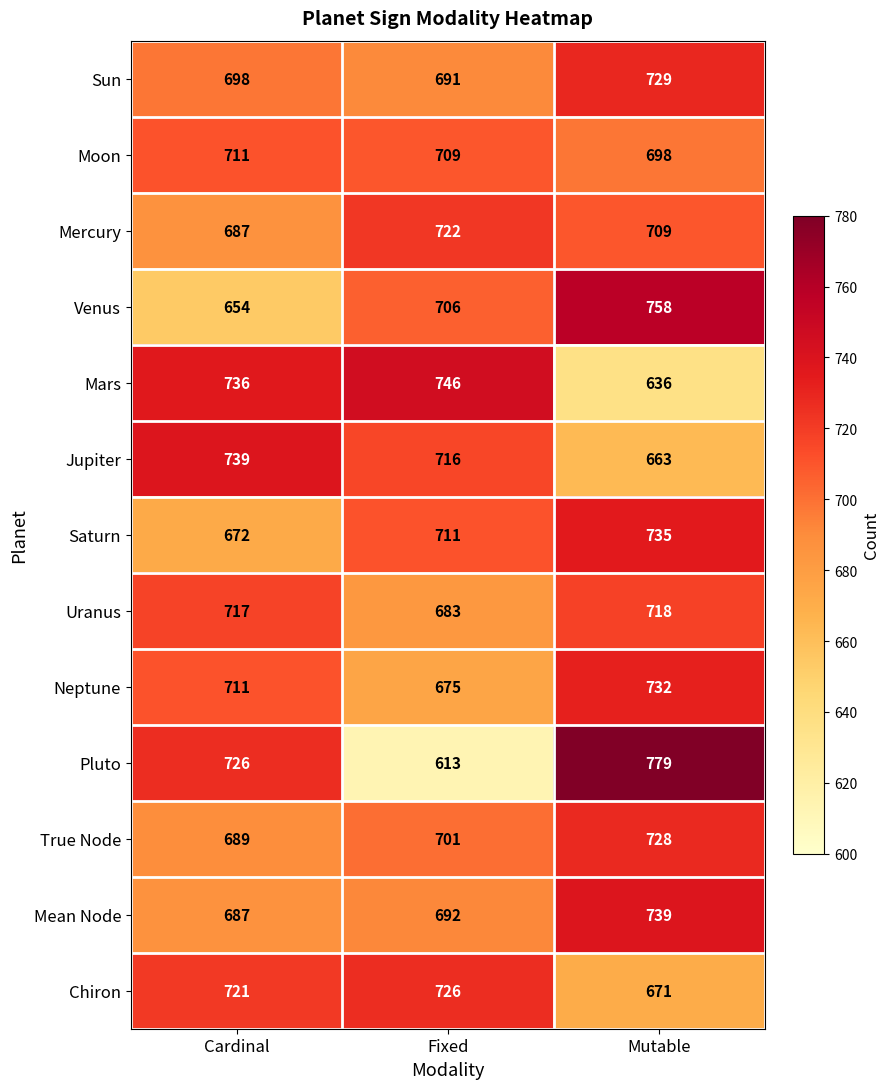

Which category has the lowest value across all series?

Fixed